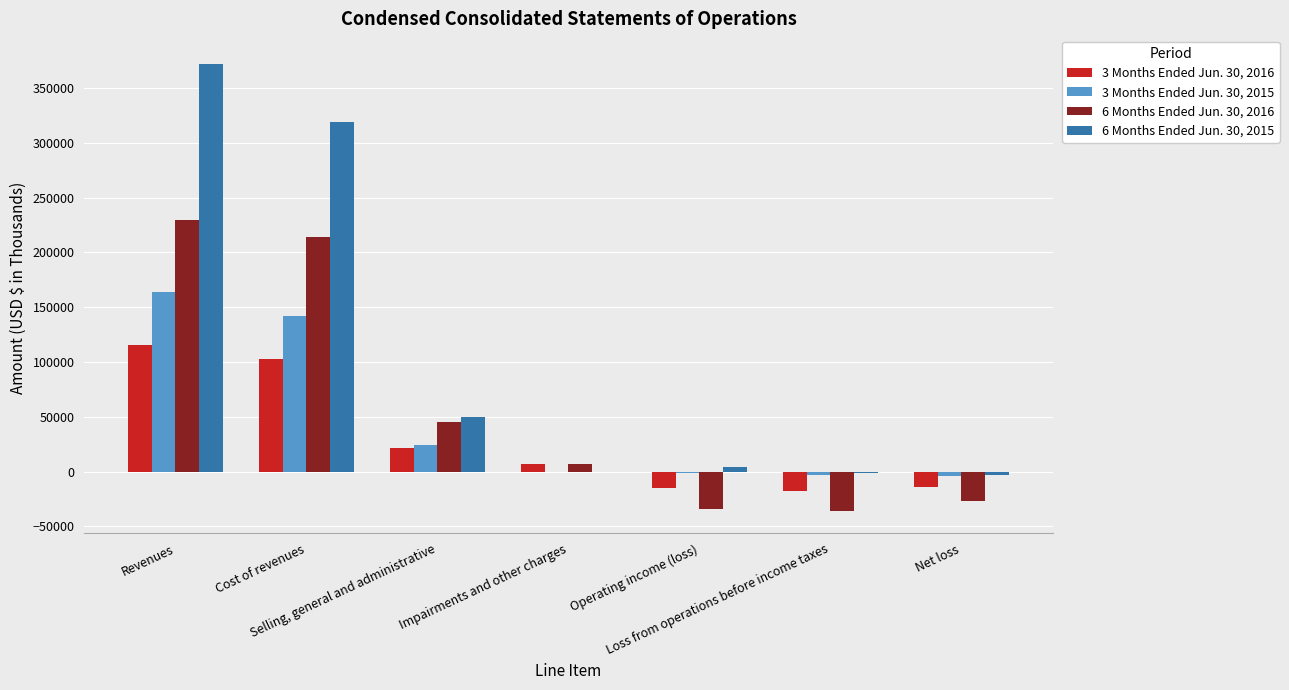

What is the greatest value displayed?

372108